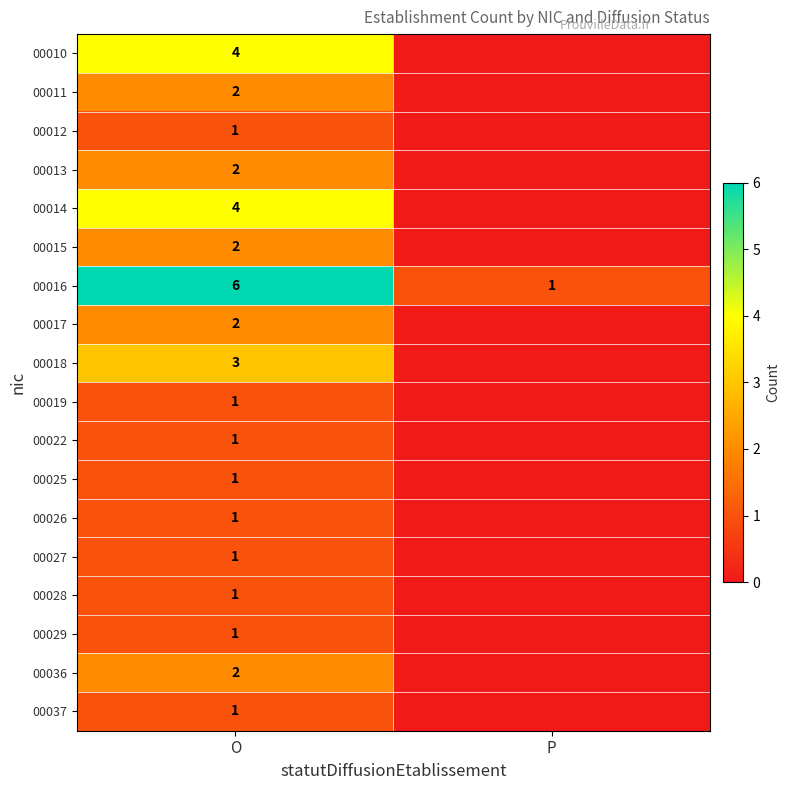

What is the difference between the 00016 values at O and P?

5